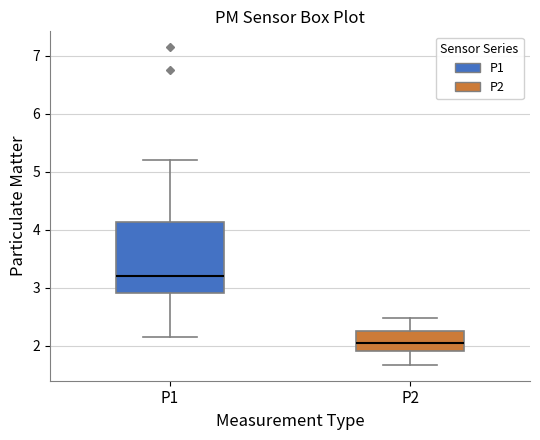

Comparing the boxes themselves (not the whiskers), which one is the tallest?

P1